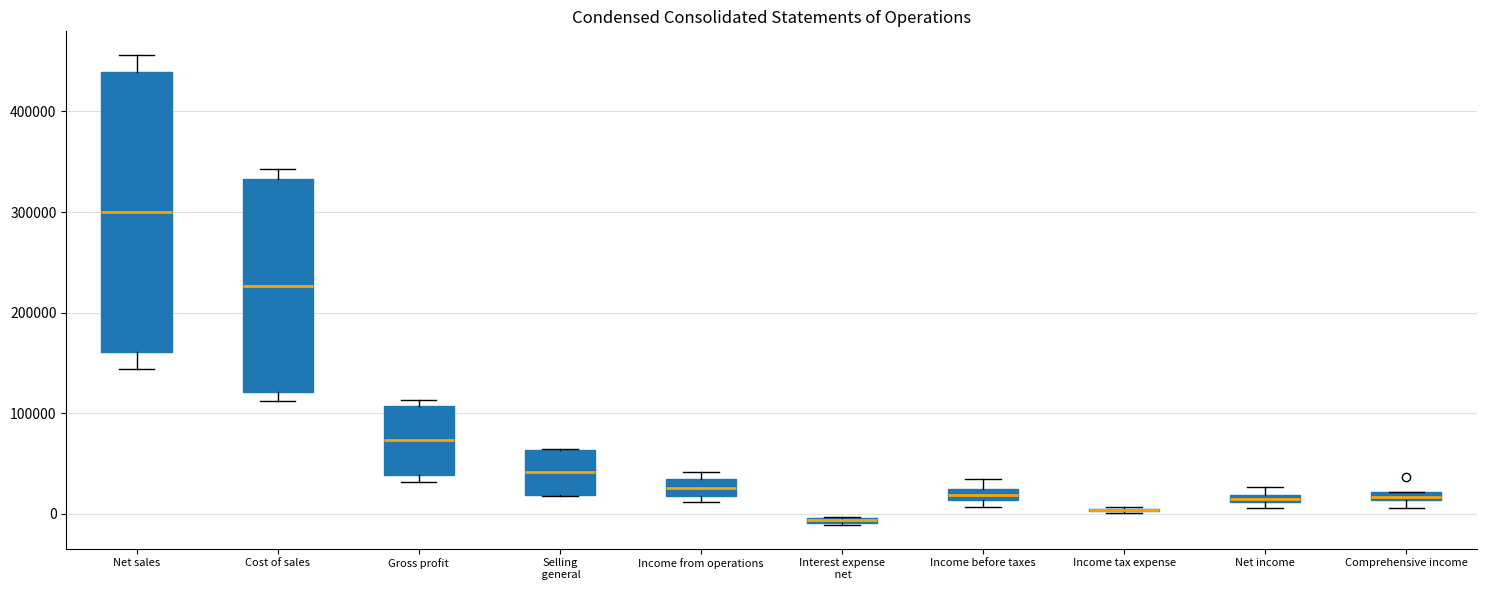

Which box is the tallest, from its lower edge to its upper edge?

Net sales